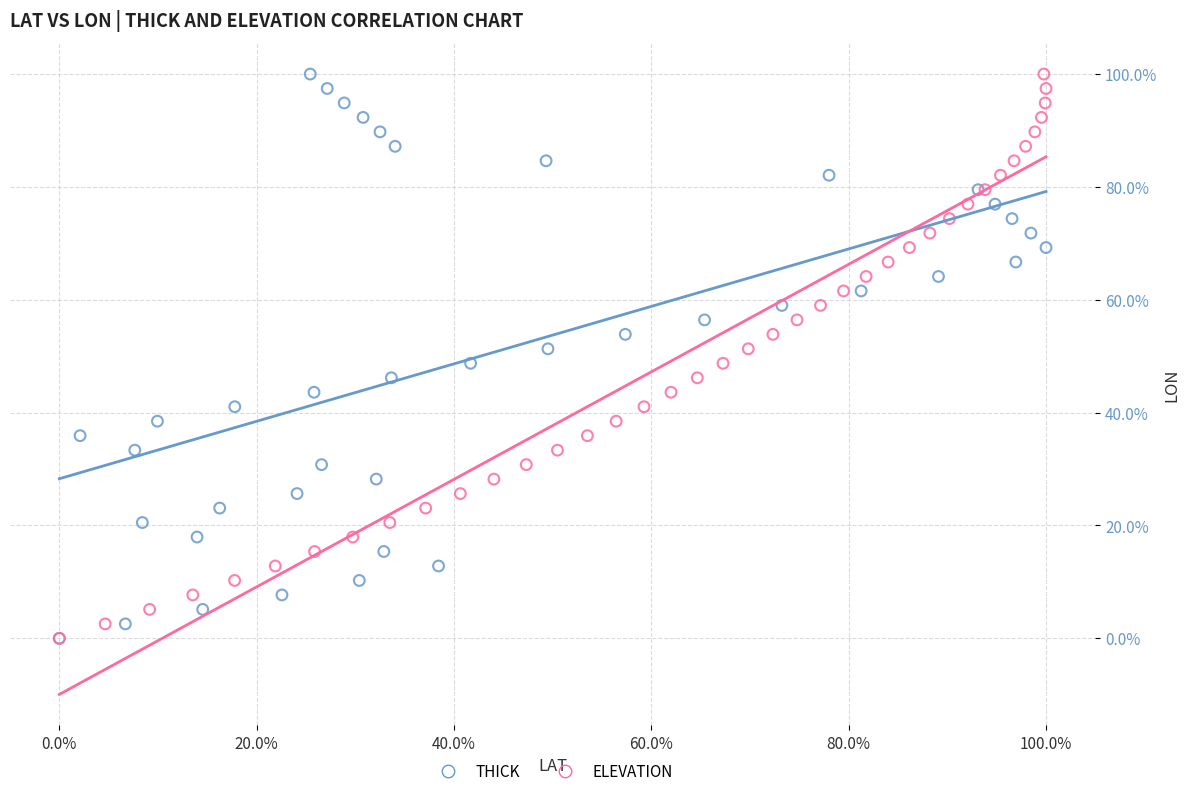

What are all the series names shown in the legend?

THICK, ELEVATION